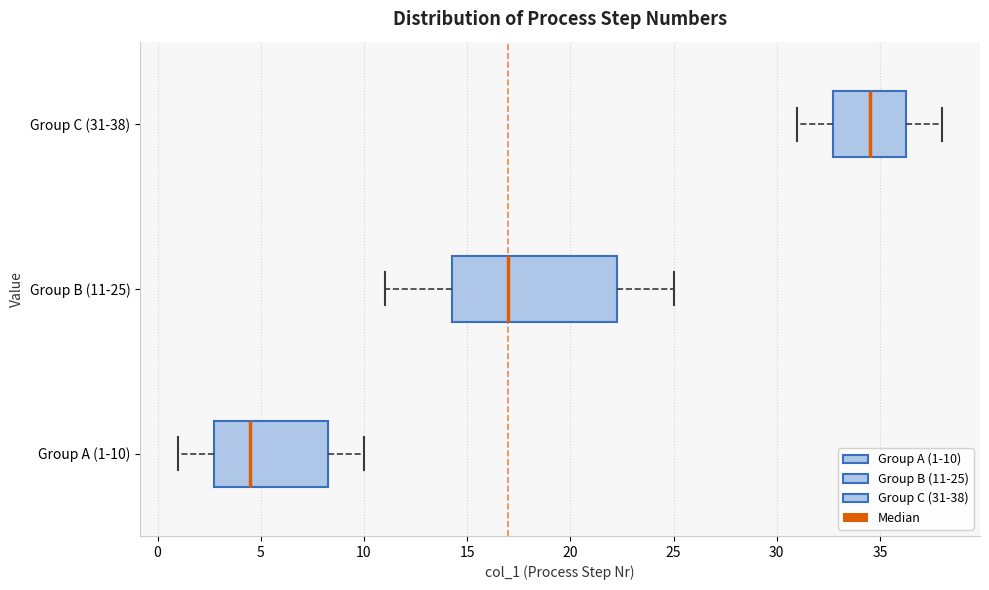

Reading bottom to top, transcribe this box plot: for each box, give where its median line is, the range the box spans, and where its two whiskers end, as read against the x-axis. The values are not printed on the chart, so give them approximately, as read against the axis.

Group A (1-10): median 4.5, box 3.0 to 8.5, whiskers 1.0 to 10.0
Group B (11-25): median 17.0, box 14.5 to 22.5, whiskers 11.0 to 25.0
Group C (31-38): median 34.5, box 33.0 to 36.5, whiskers 31.0 to 38.0